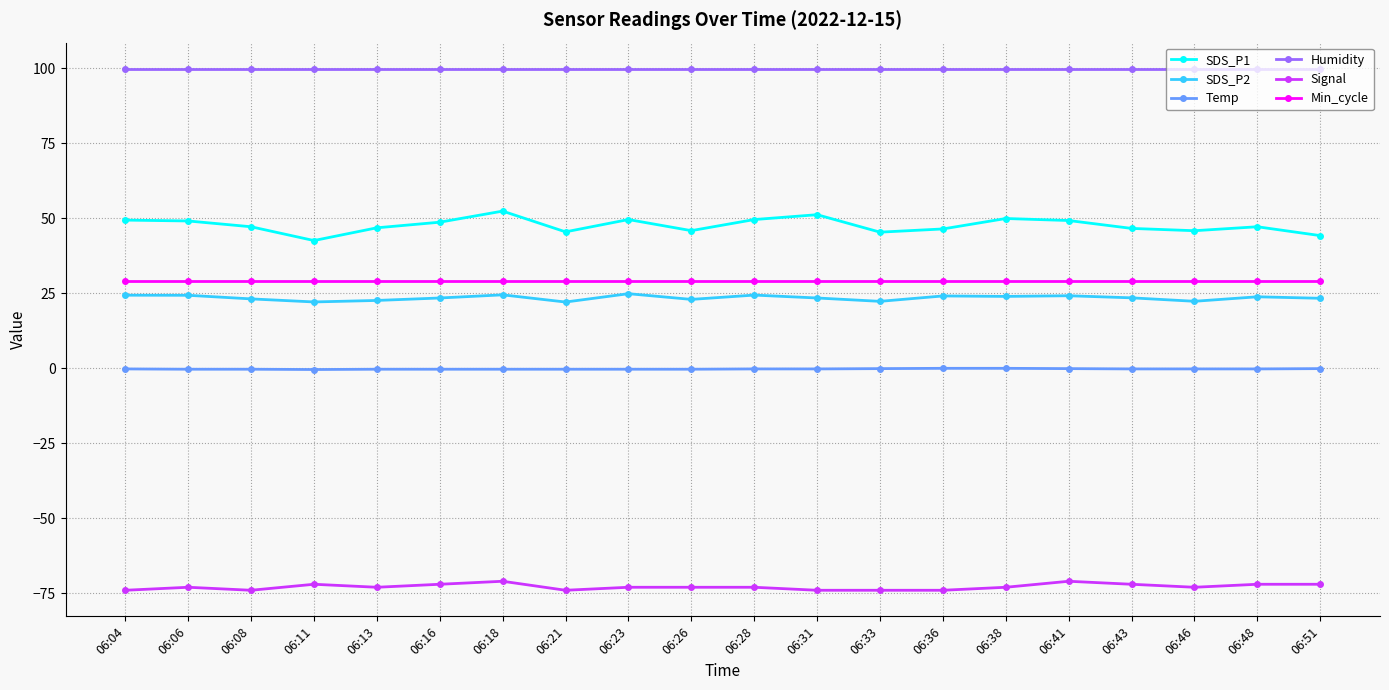

How many data points does each series have?

20